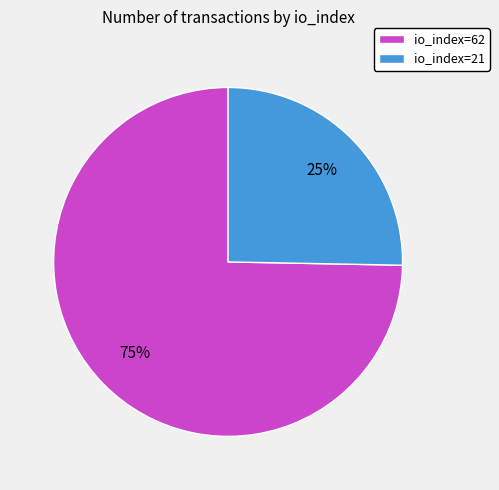

Is the sum of io_index=21 and io_index=62 greater than half?

Yes